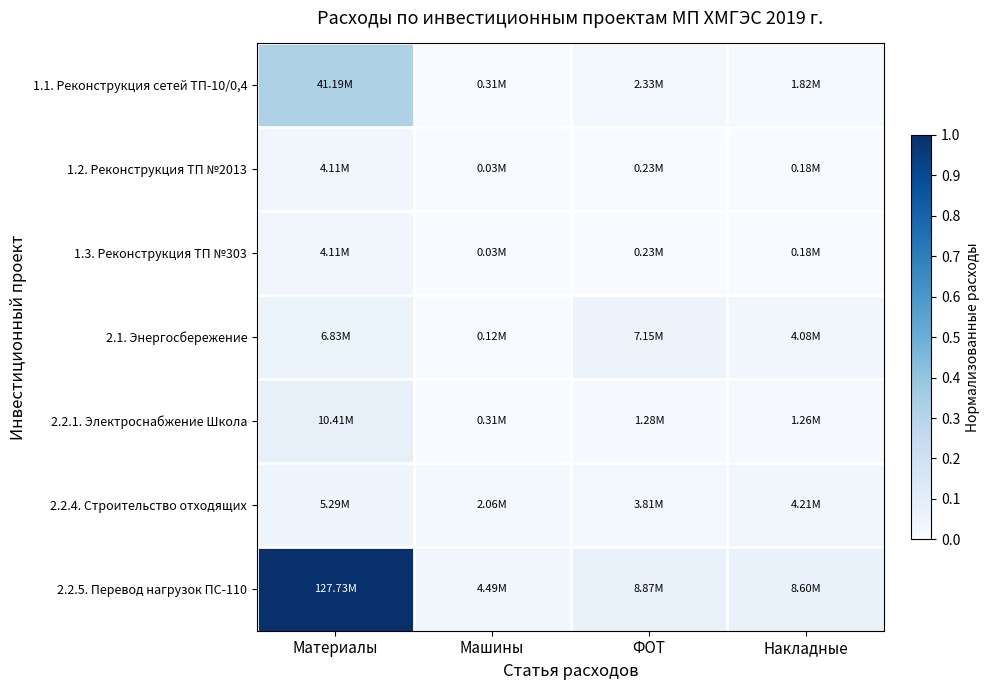

Reading left to right, extract all data points from this chart.

1.1. Реконструкция сетей ТП-10/0,4: Материалы=0.3	Машины=0.0	ФОТ=0.0	Накладные=0.0
1.2. Реконструкция ТП №2013: Материалы=0.0	Машины=0.0	ФОТ=0.0	Накладные=0.0
1.3. Реконструкция ТП №303: Материалы=0.0	Машины=0.0	ФОТ=0.0	Накладные=0.0
2.1. Энергосбережение: Материалы=0.1	Машины=0.0	ФОТ=0.1	Накладные=0.0
2.2.1. Электроснабжение Школа: Материалы=0.1	Машины=0.0	ФОТ=0.0	Накладные=0.0
2.2.4. Строительство отходящих: Материалы=0.0	Машины=0.0	ФОТ=0.0	Накладные=0.0
2.2.5. Перевод нагрузок ПС-110: Материалы=1.0	Машины=0.0	ФОТ=0.1	Накладные=0.1